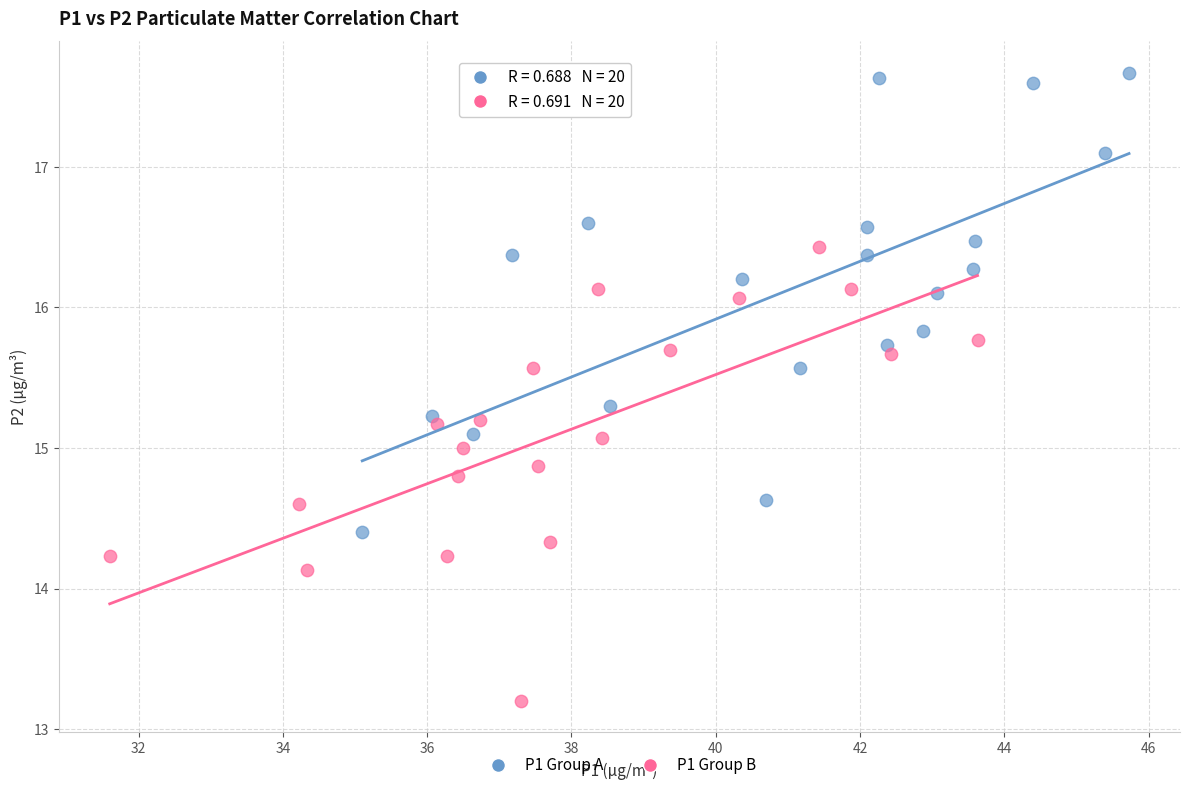

Which series reaches the maximum Y coordinate?

P1 Group A